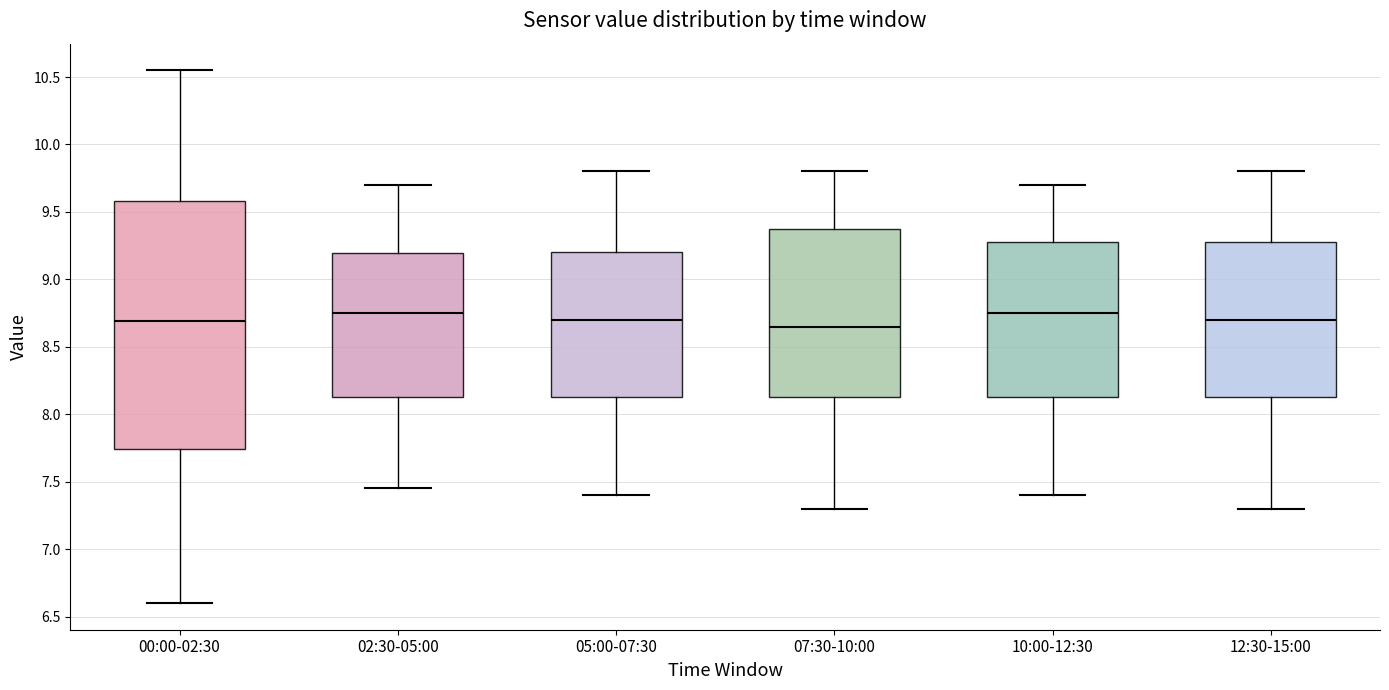

Reading left to right, read every box against the y-axis: the position of its median line, the range the box covers, and the ends of its whiskers. The values are not printed on the chart, so give them approximately, as read against the axis.

00:00-02:30: median 8.70, box 7.75 to 9.60, whiskers 6.60 to 10.55
02:30-05:00: median 8.75, box 8.15 to 9.20, whiskers 7.45 to 9.70
05:00-07:30: median 8.70, box 8.15 to 9.20, whiskers 7.40 to 9.80
07:30-10:00: median 8.65, box 8.15 to 9.40, whiskers 7.30 to 9.80
10:00-12:30: median 8.75, box 8.15 to 9.30, whiskers 7.40 to 9.70
12:30-15:00: median 8.70, box 8.15 to 9.30, whiskers 7.30 to 9.80